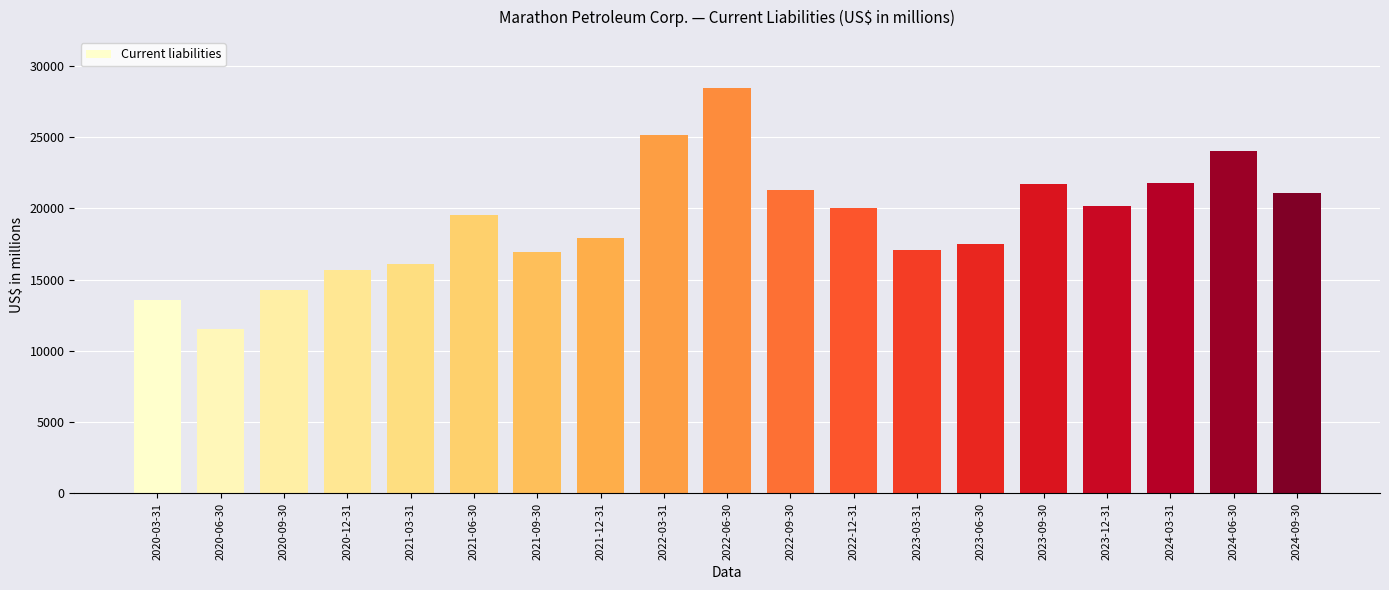

What is the change in value from 2021-09-30 to 2024-06-30?

+7102